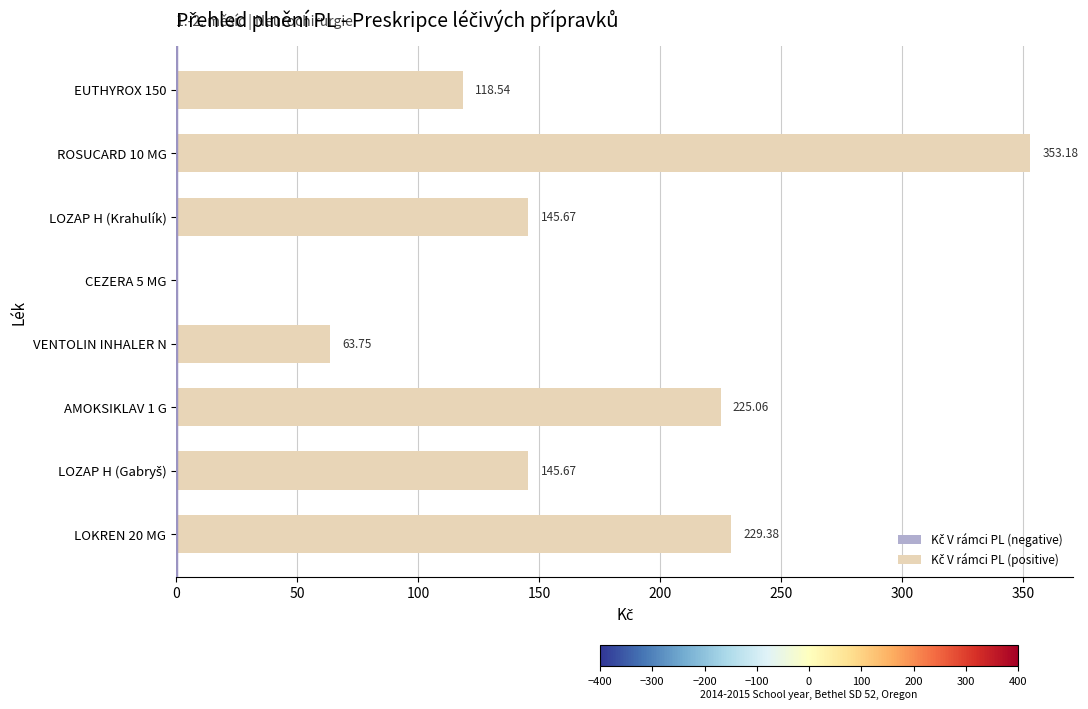

What is the change in value from LOKREN 20 MG to AMOKSIKLAV 1 G?

-4.3